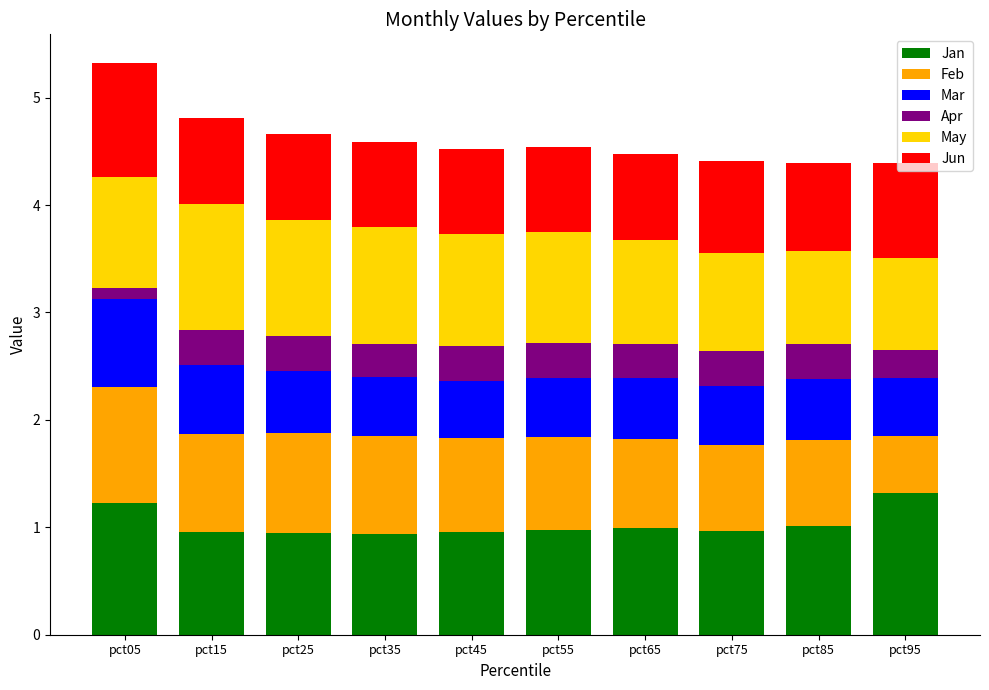

True or false: Jan has a value of 1.4 at pct85.

False